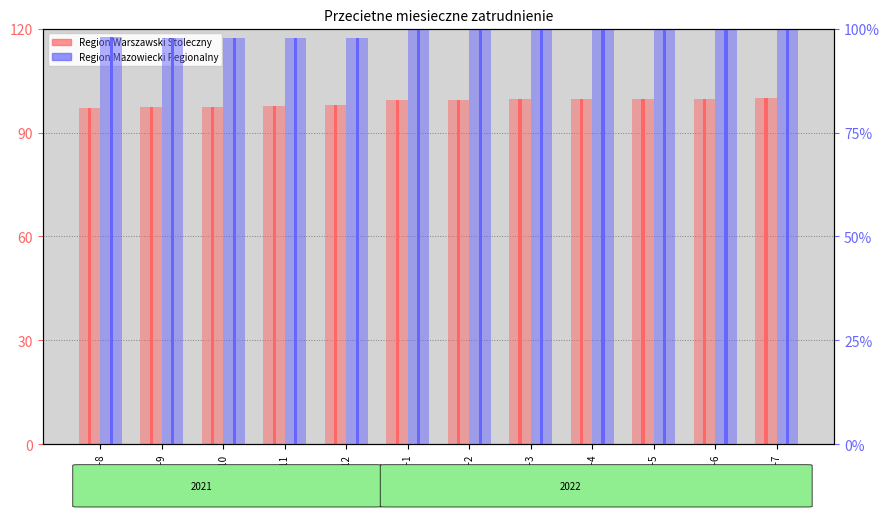

What position from the right is 2022-7?

1